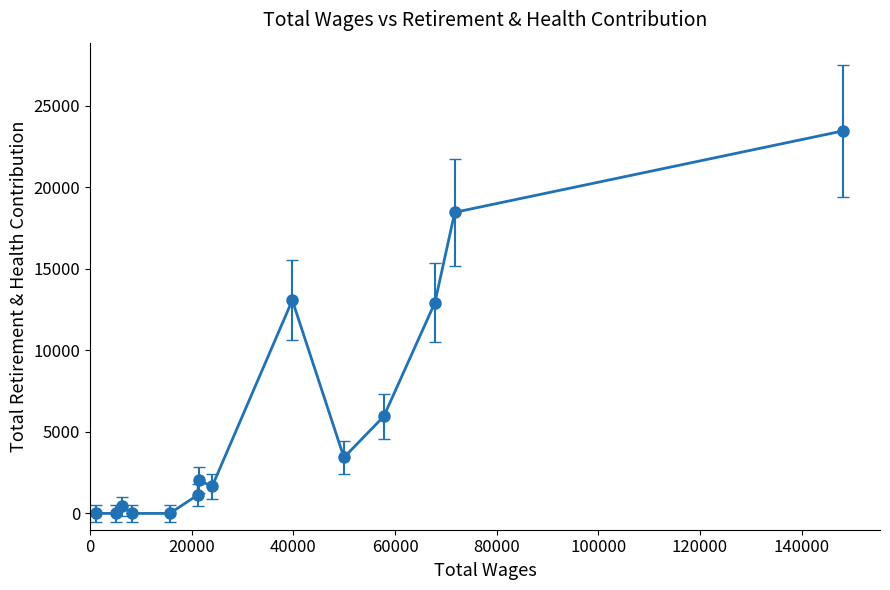

How many points are higher than both their immediate neighbors (excluding endpoints)?

3